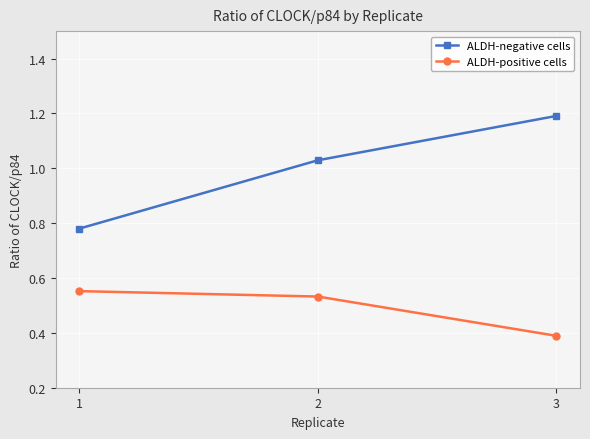

What is the sum of all ALDH-positive cells values?

1.5